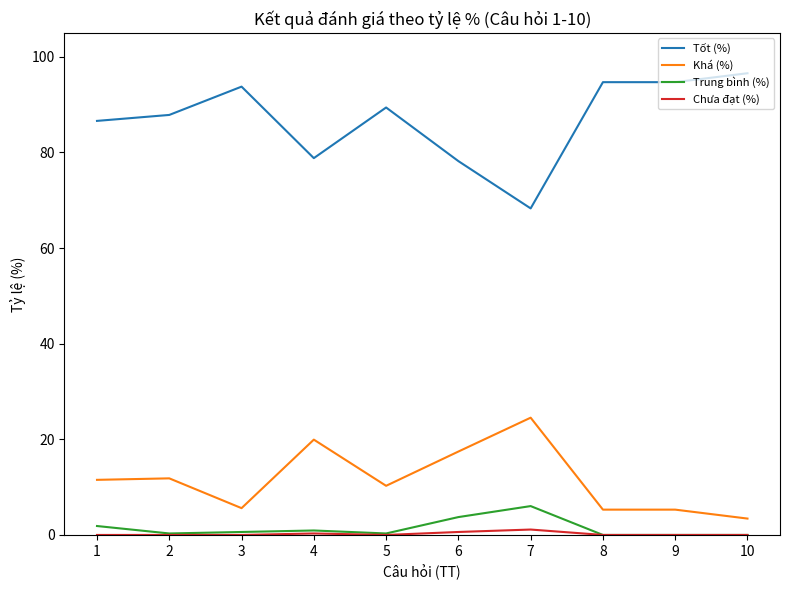

Which series has the widest spread of values?

Tốt (%)